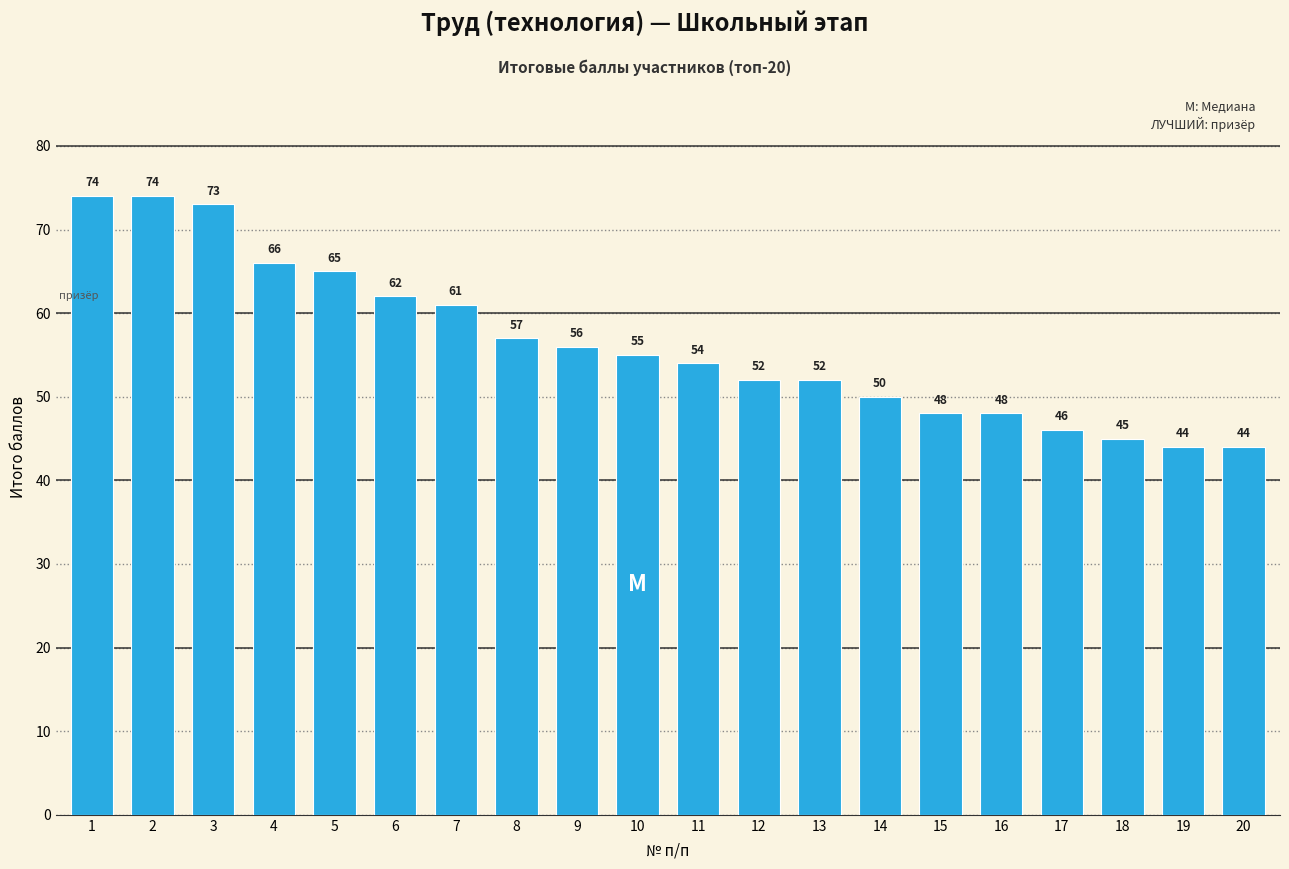

What is the sum of all values?

1126